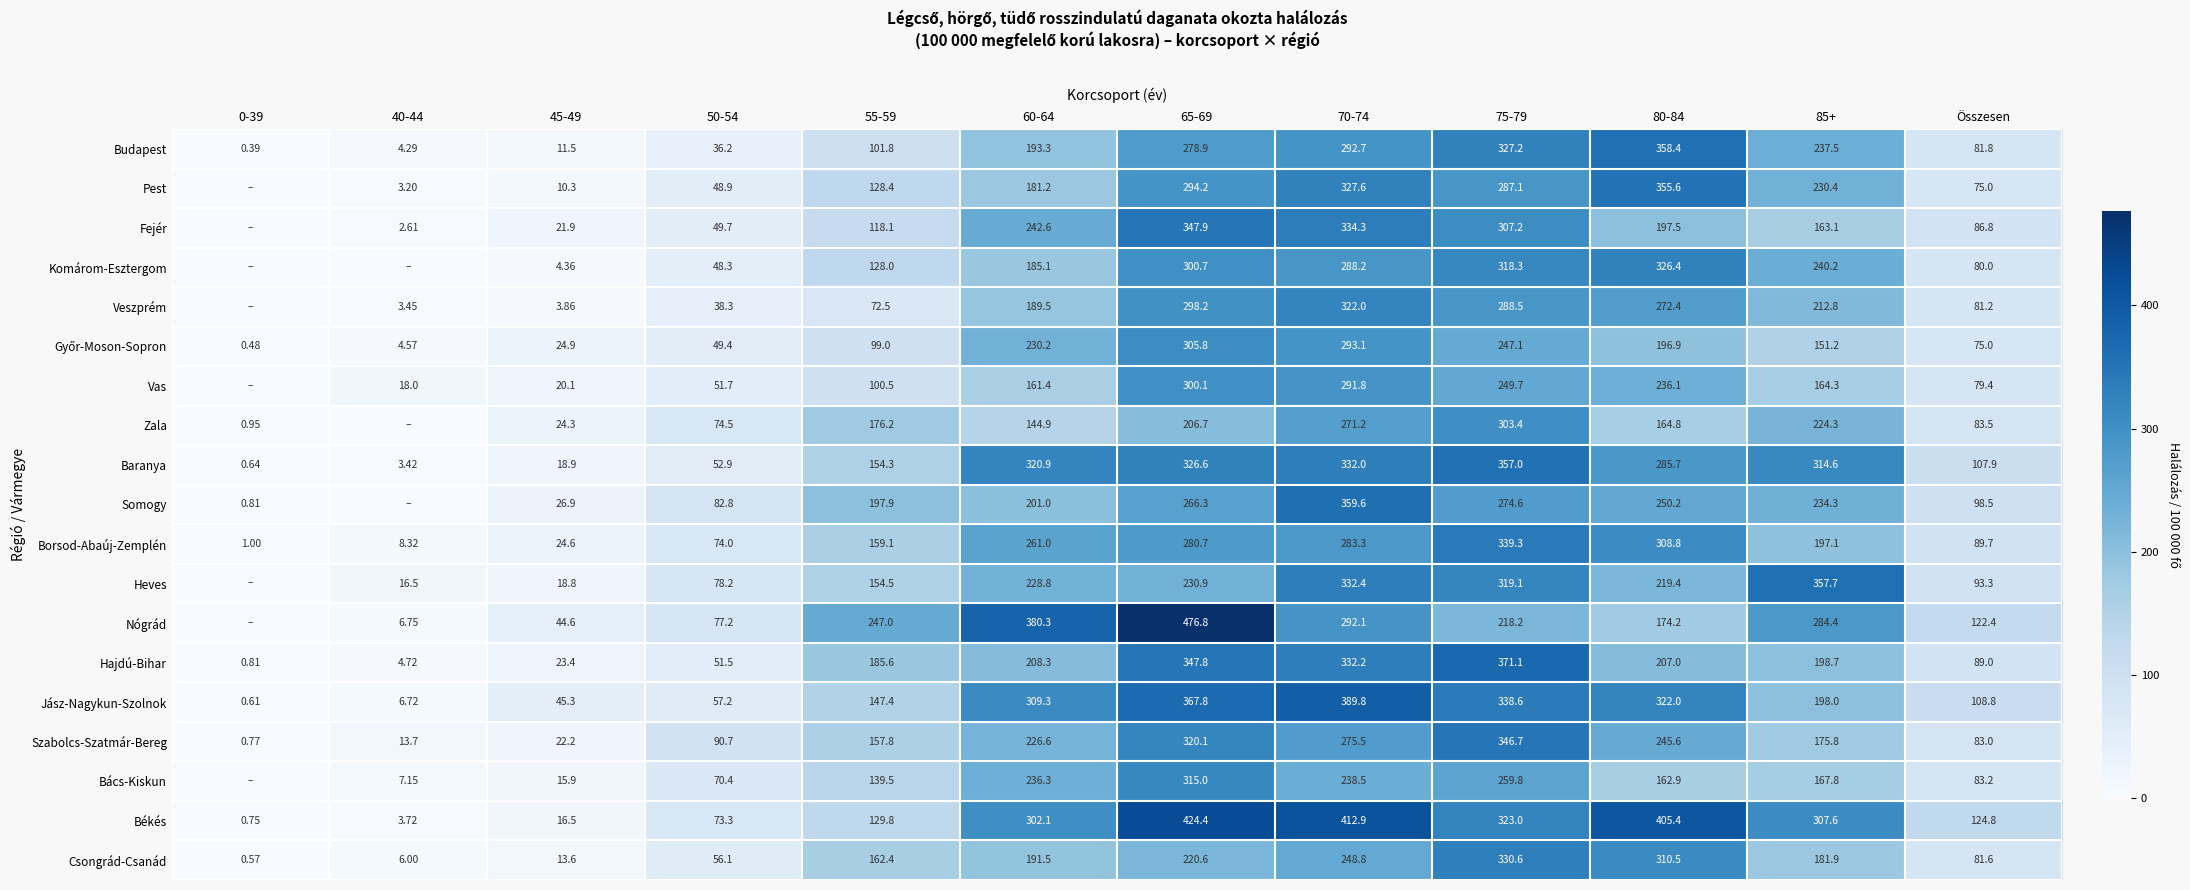

What is the greatest value displayed?

476.8